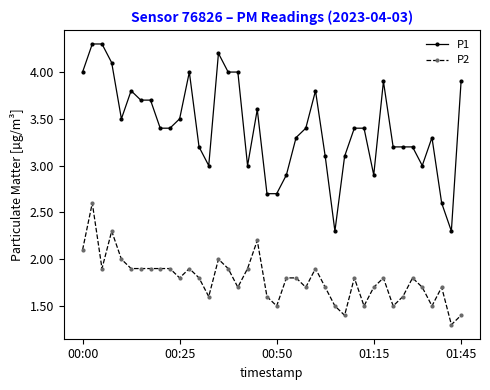

Does the chart display data point markers on the line(s)?

Yes